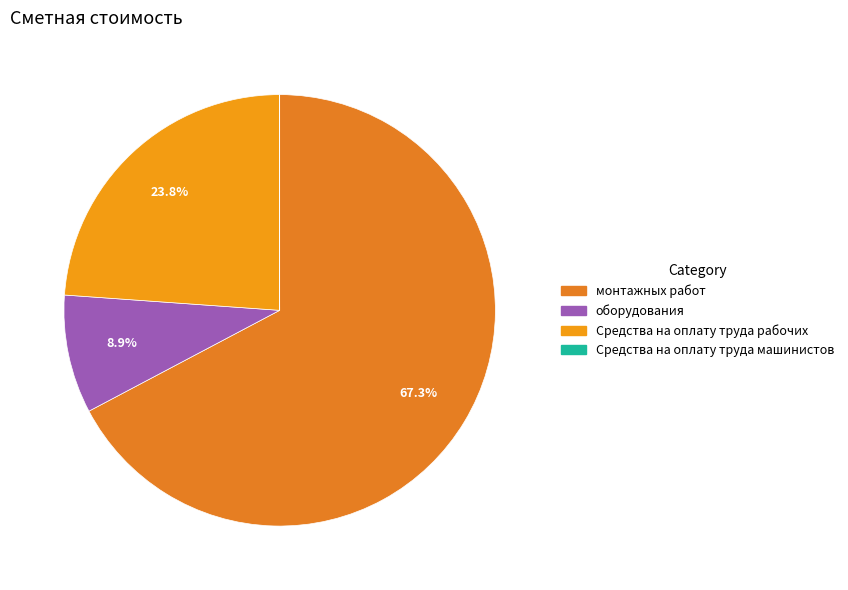

Which category has the biggest portion of the pie?

монтажных работ